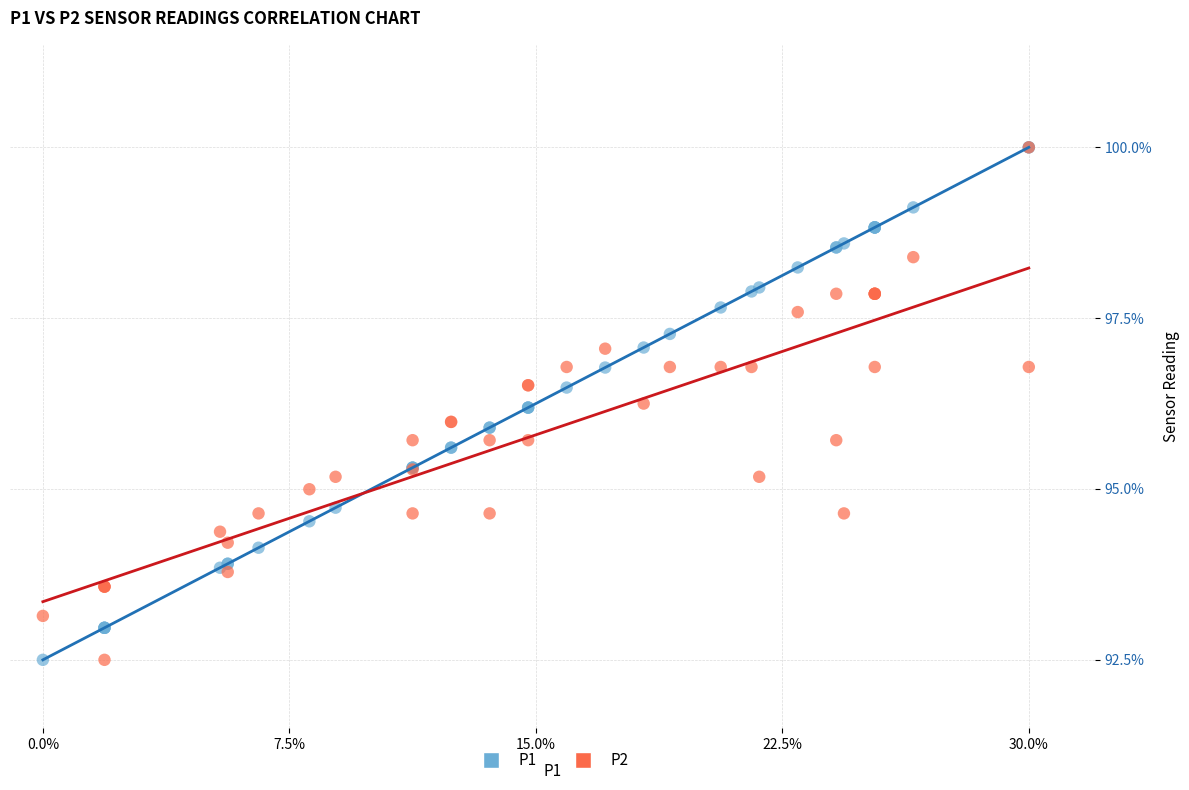

What are all the series names shown in the legend?

P1, P2